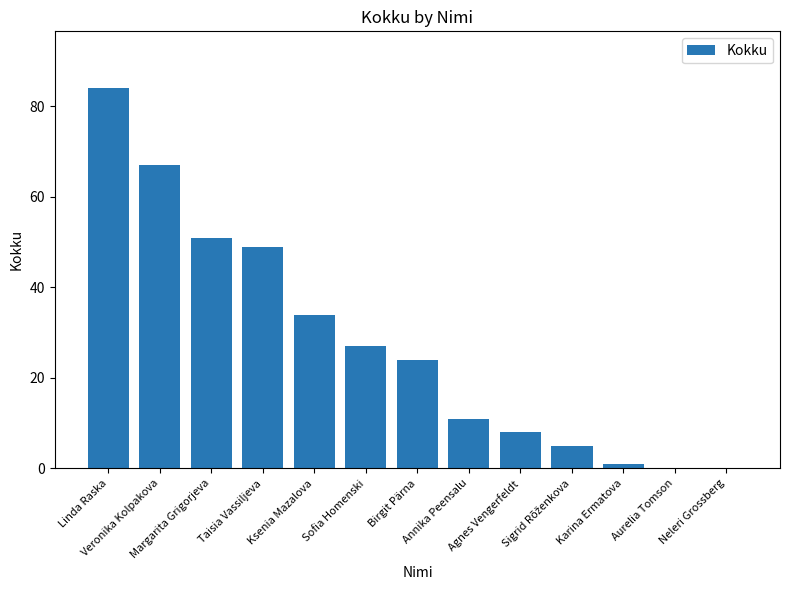

How many distinct data groups are displayed?

1